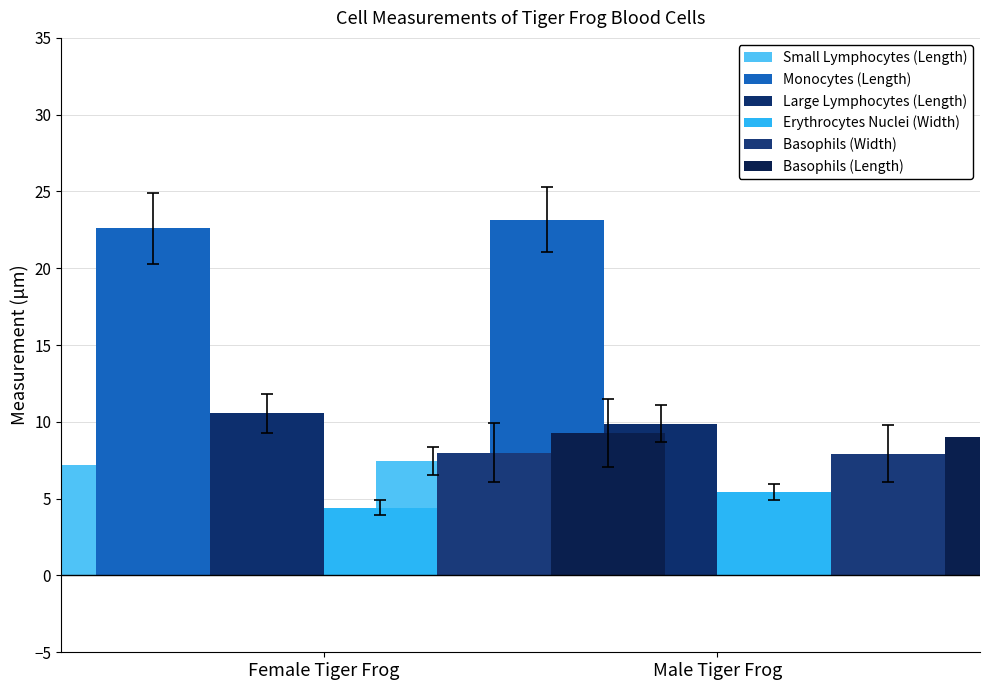

What is the sum of the Erythrocytes Nuclei (Width) values at Female Tiger Frog and Male Tiger Frog?

9.9